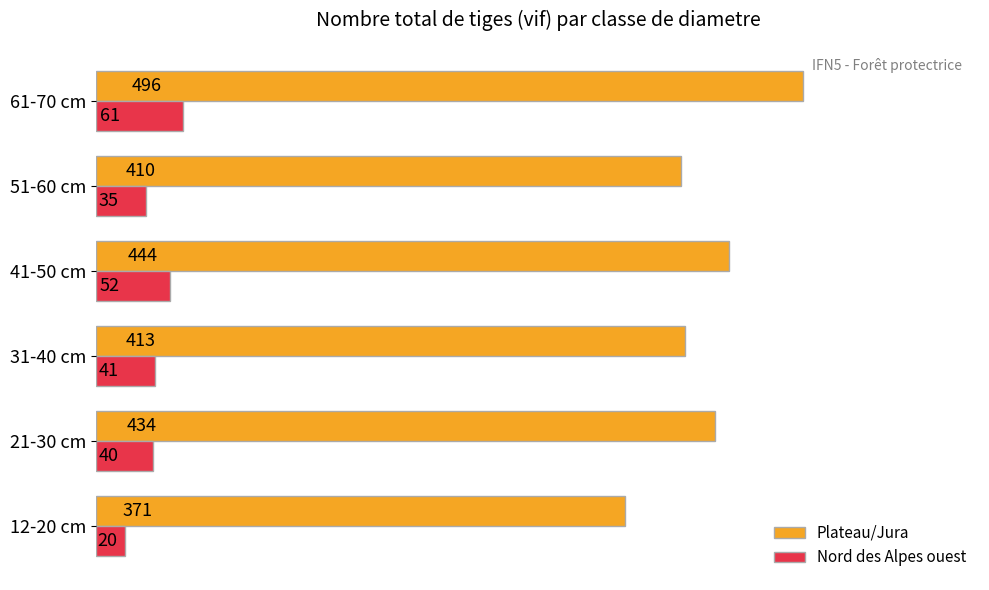

Which category has the highest value across all series?

61-70 cm